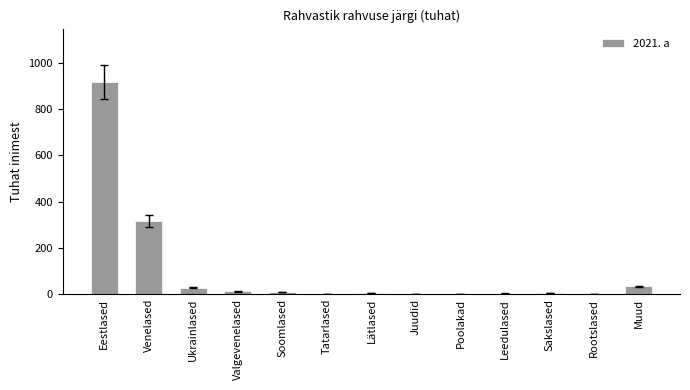

True or false: the data shows 315.3 at Venelased.

True